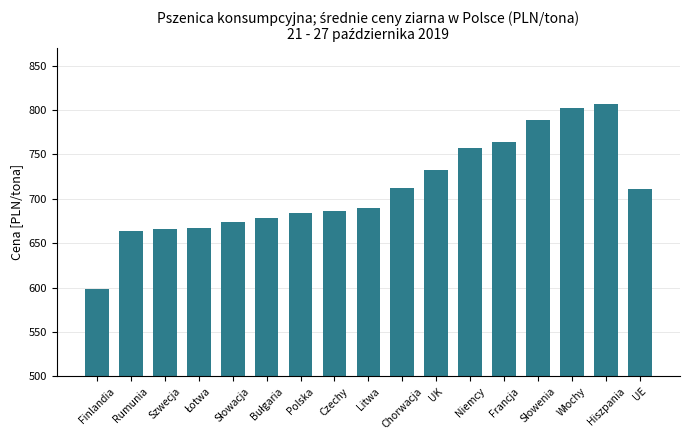

What is the ratio of the value at Polska to the value at Szwecja?

1.0